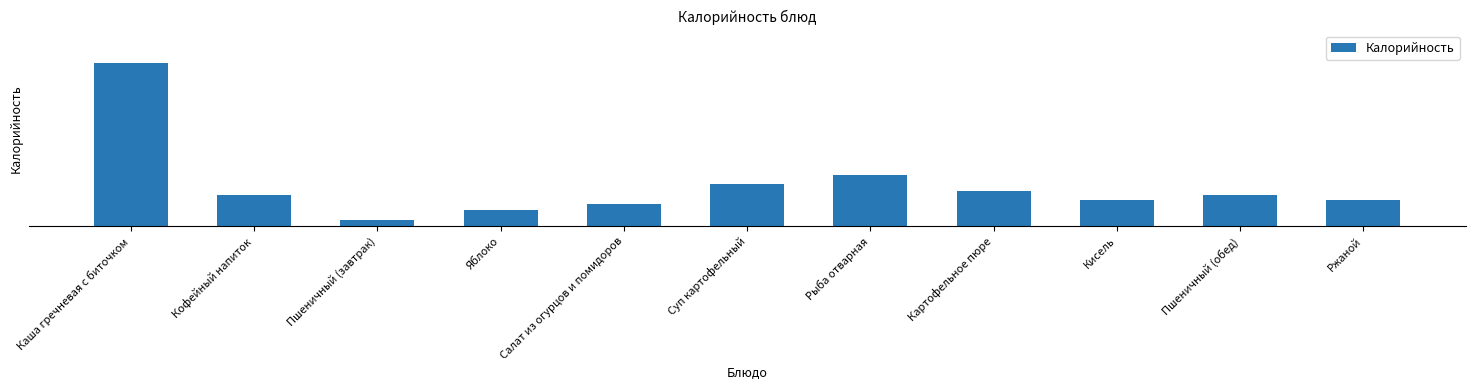

What is the average value?

121.9